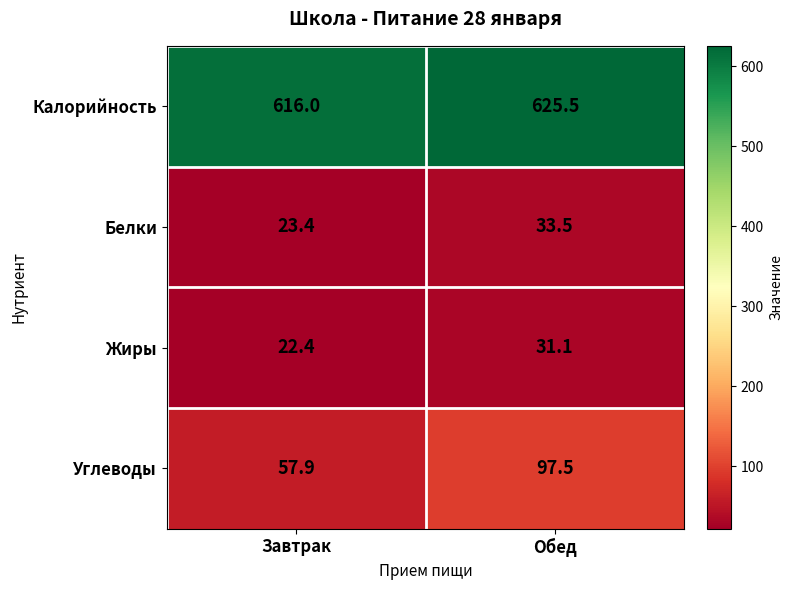

Reading right to left, what are all the values shown in this chart?

Калорийность: 625.5	616.0
Белки: 33.5	23.4
Жиры: 31.1	22.4
Углеводы: 97.5	57.9